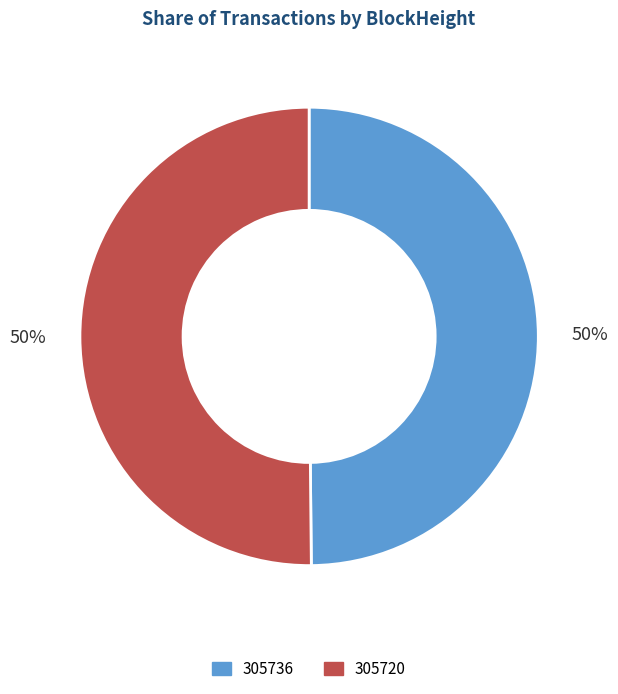

How many slices are in this pie chart?

2